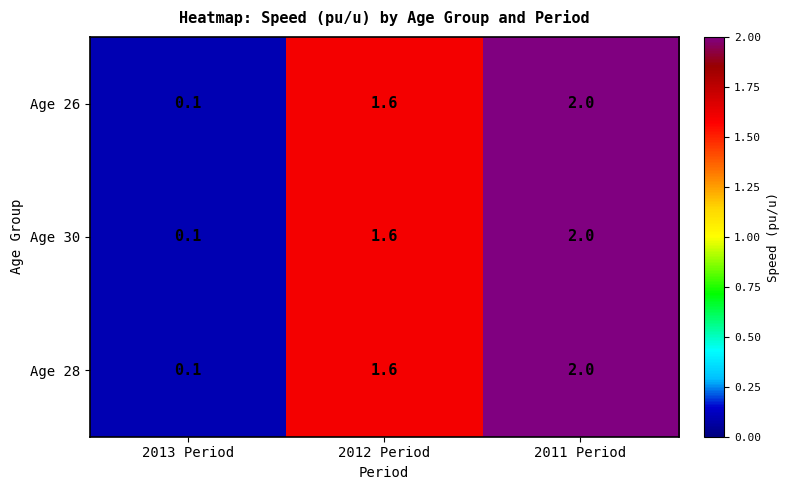

Reading left to right, list all the values displayed in this chart.

Age 26: 2013 Period=0.1	2012 Period=1.6	2011 Period=2.0
Age 30: 2013 Period=0.1	2012 Period=1.6	2011 Period=2.0
Age 28: 2013 Period=0.1	2012 Period=1.6	2011 Period=2.0